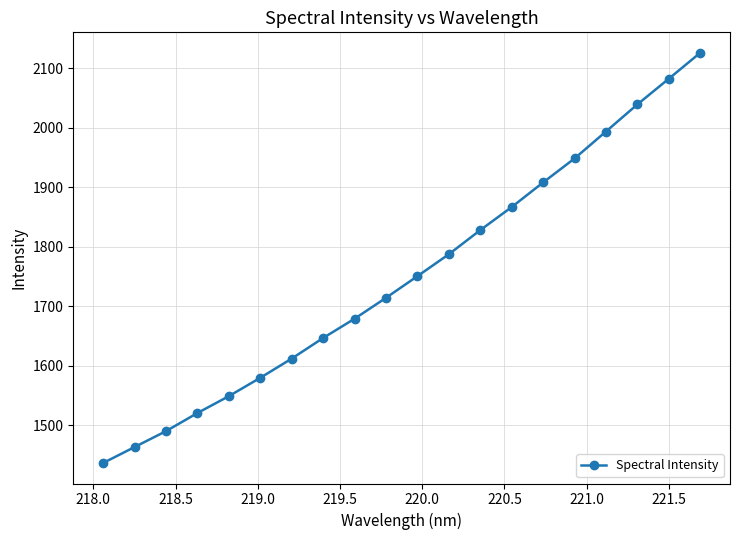

What is the sum of all values?

35019.2